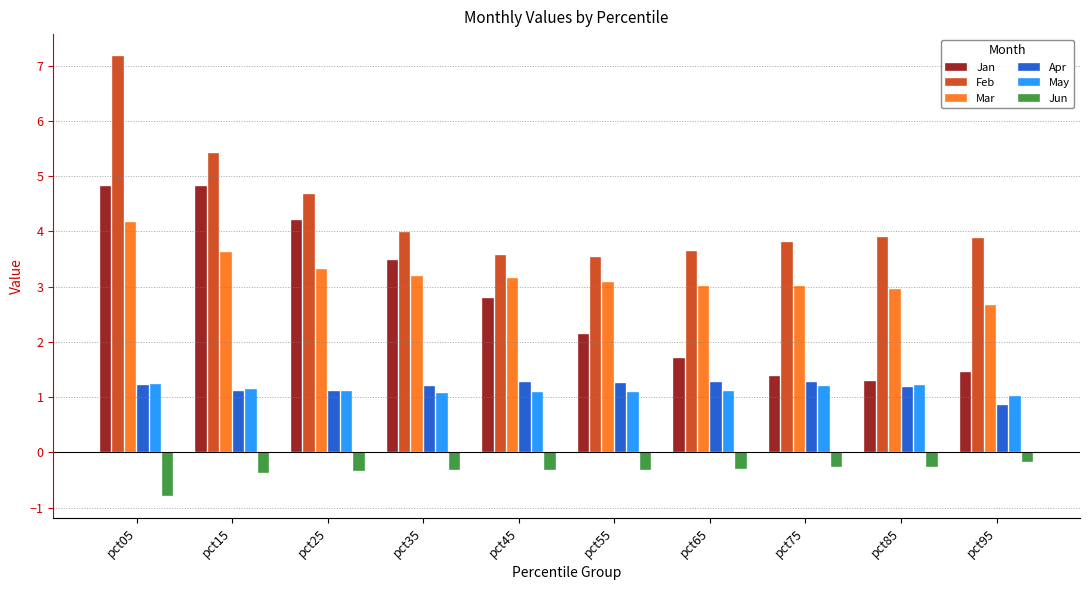

What is the minimum value shown in the chart?

-0.8